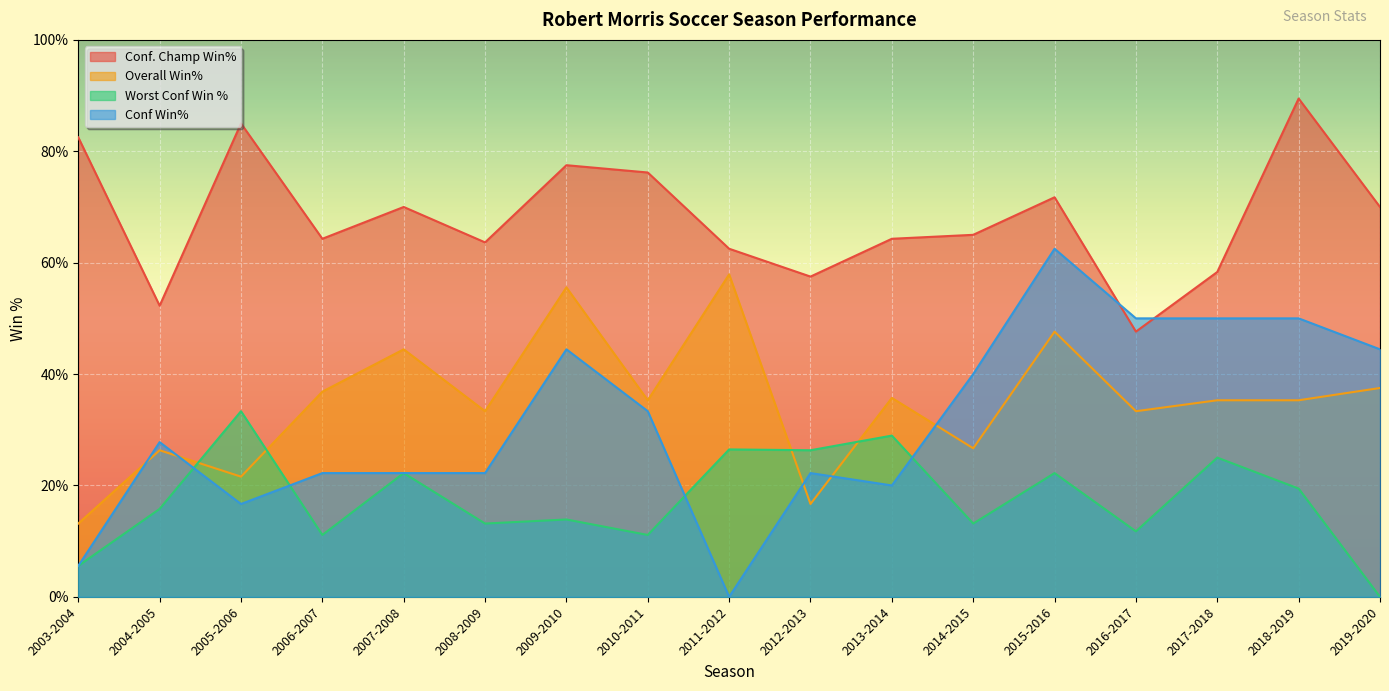

How many lines are shown in the chart?

4